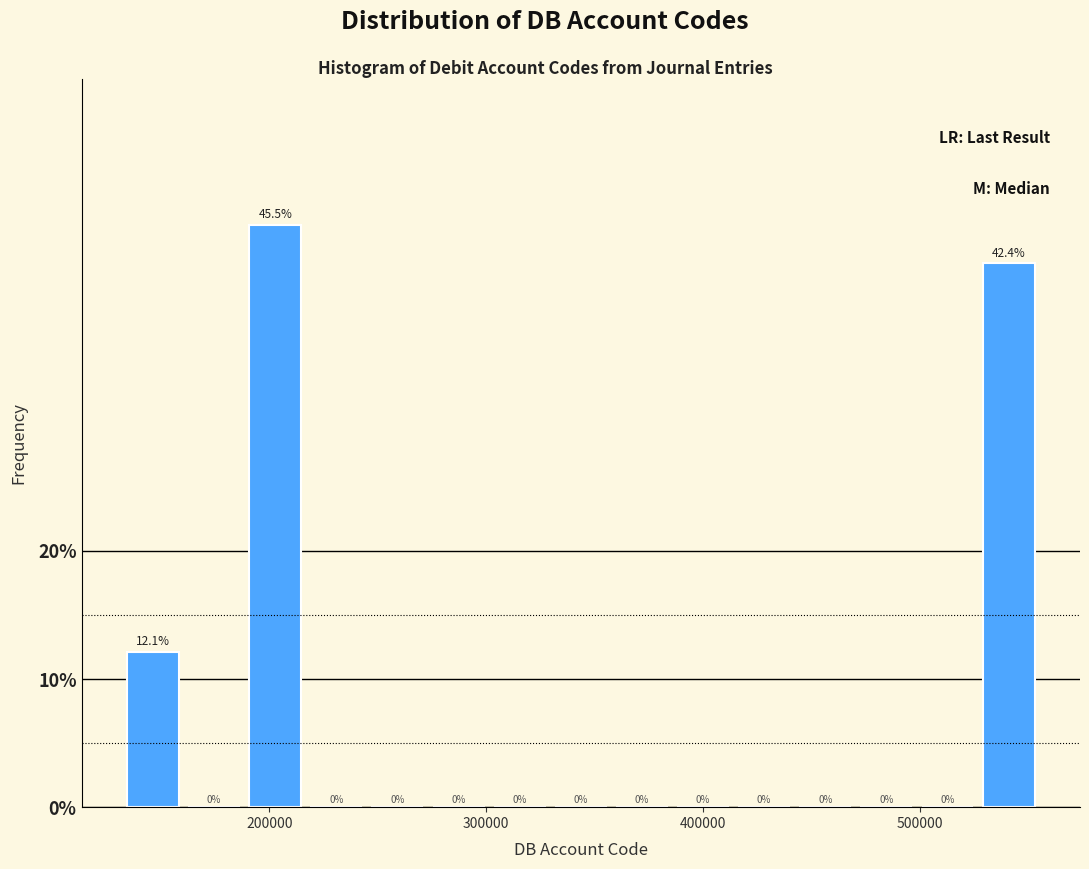

Around what value on the x-axis is the tallest bar? Give the approximate position of its centre, as read against the axis.

200000